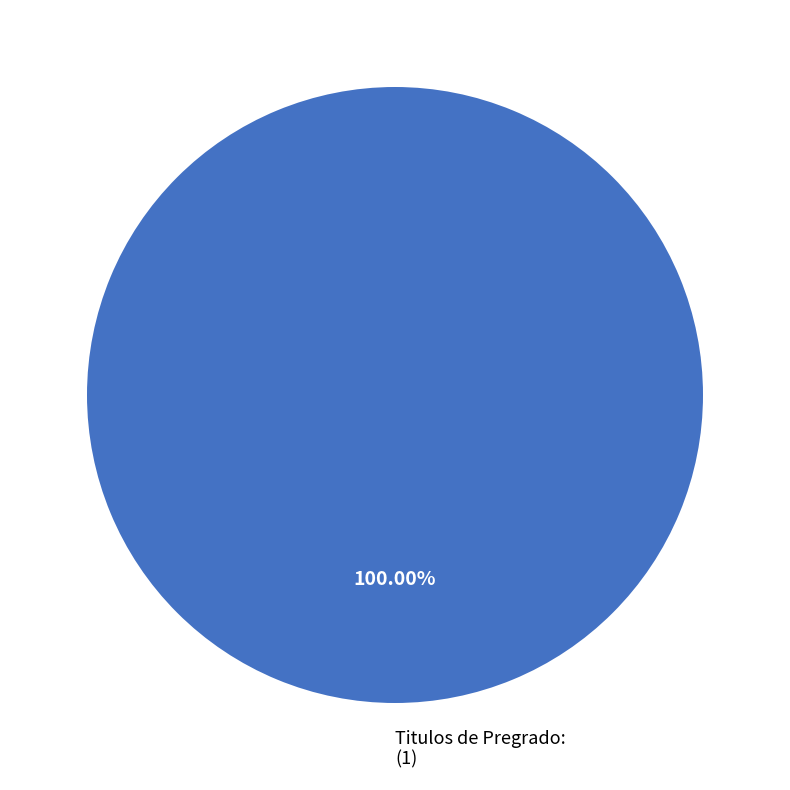

How many slices are in this pie chart?

1